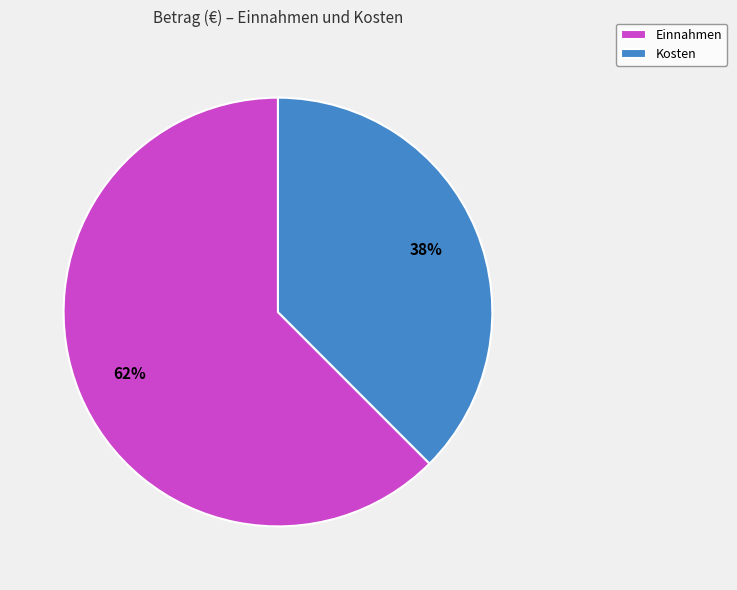

The Einnahmen slice represents 75% of the pie. True or false?

False